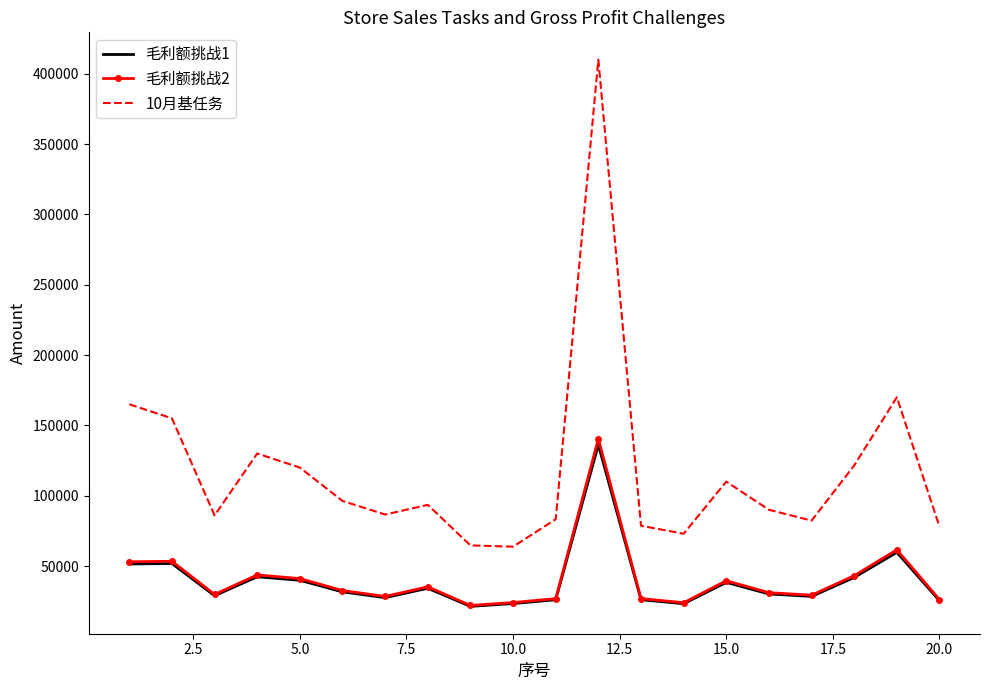

Which series has the largest total across all categories?

10月基任务